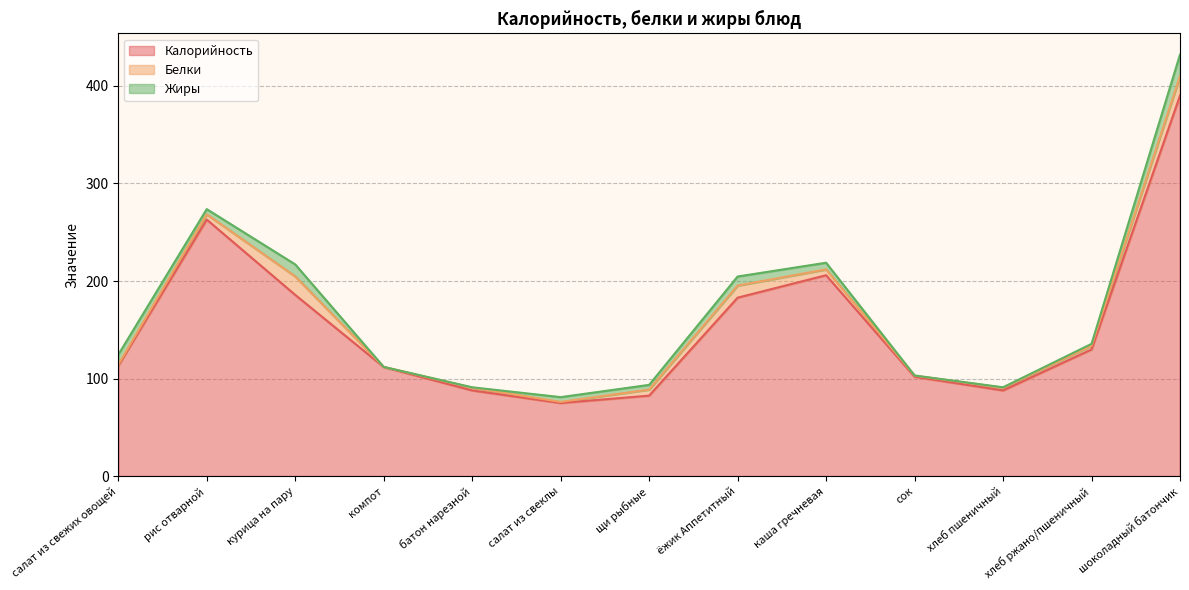

True or false: Калорийность and Белки intersect in this chart.

False